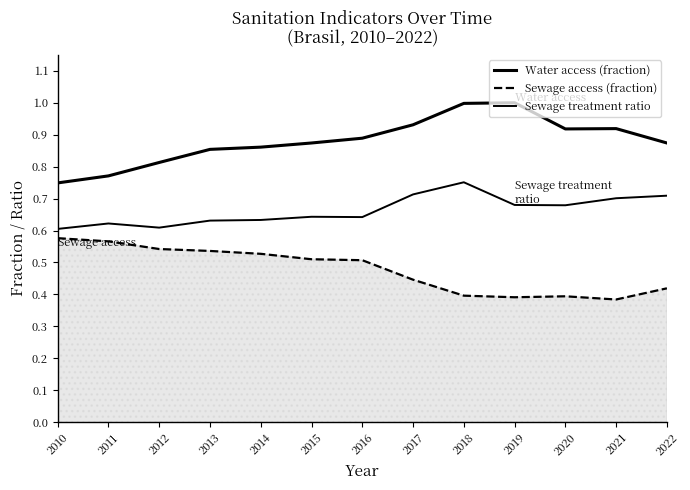

How many lines are shown in the chart?

3